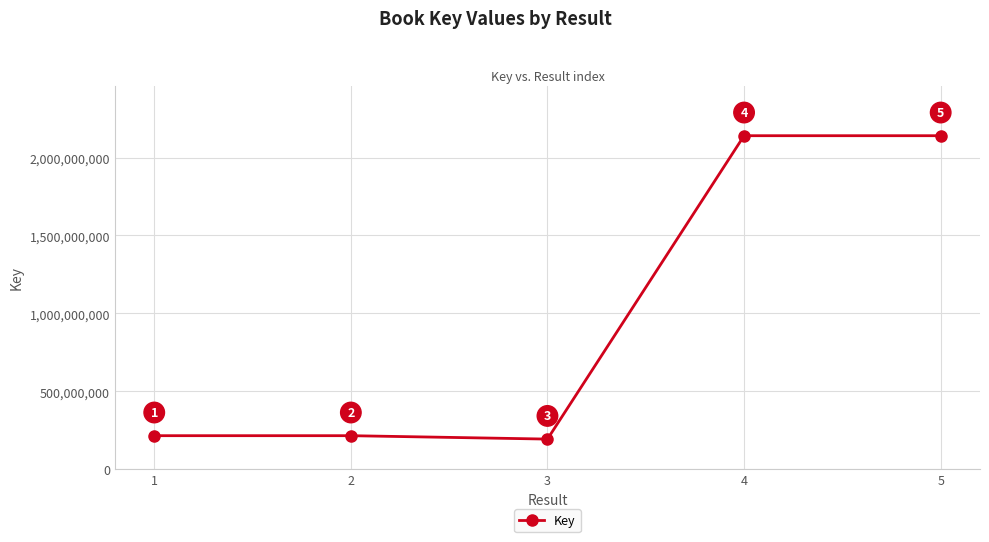

Approximately how many times larger is the value at 2 compared to 4?

0.1